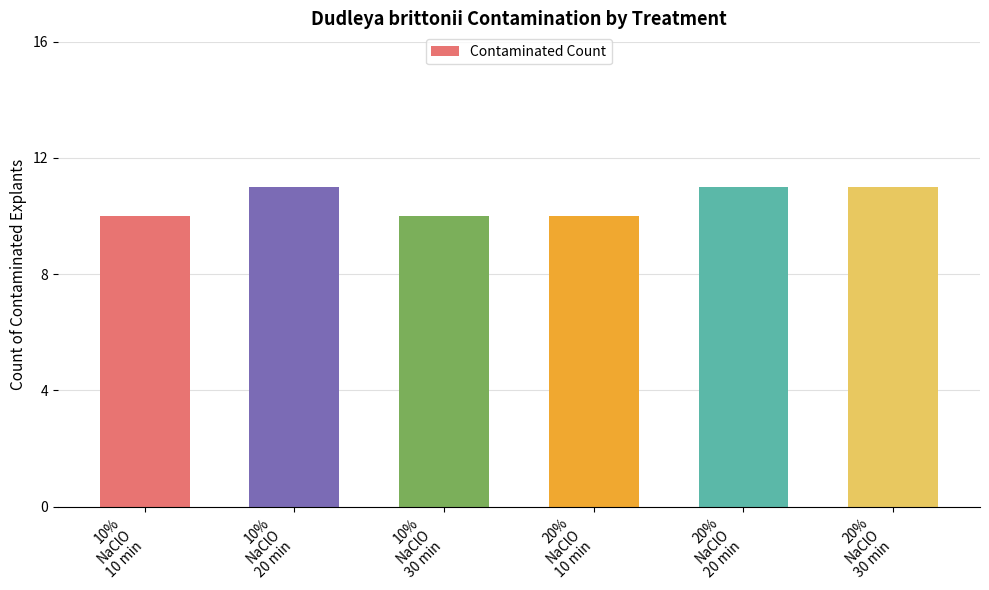

What is the minimum value shown in the chart?

10